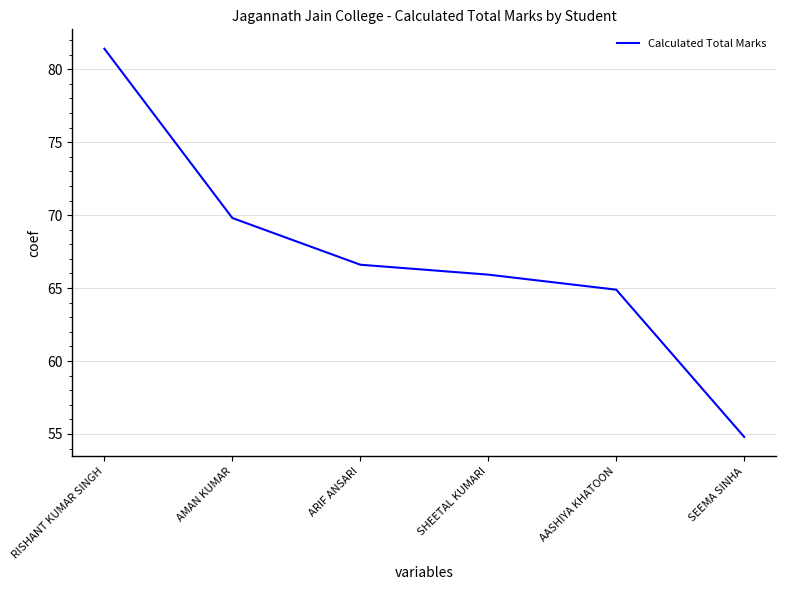

What is the sum of all values?

403.4